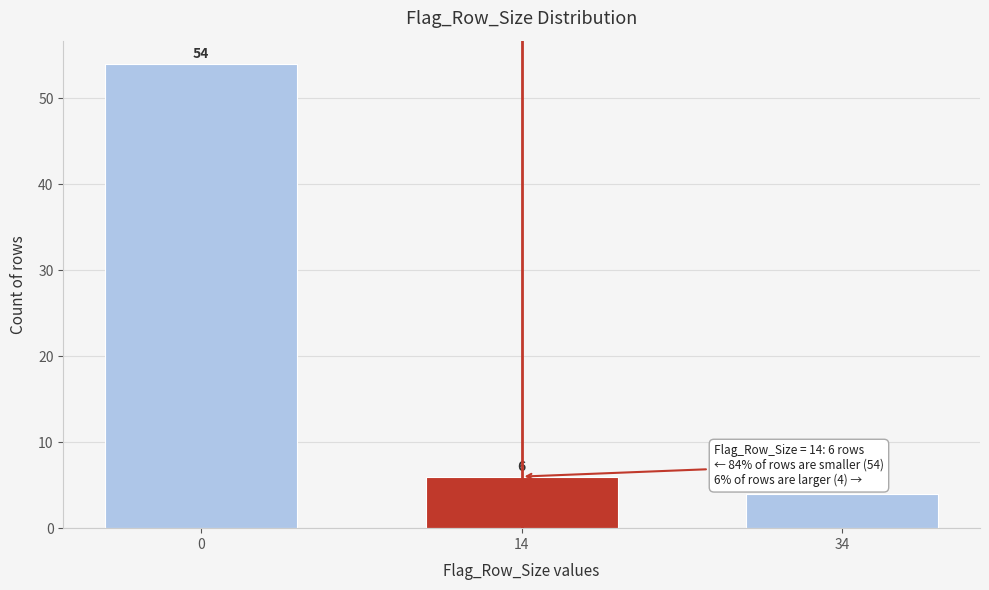

Reading left to right, transcribe all the data shown in this chart.

0=54	14=6	34=4